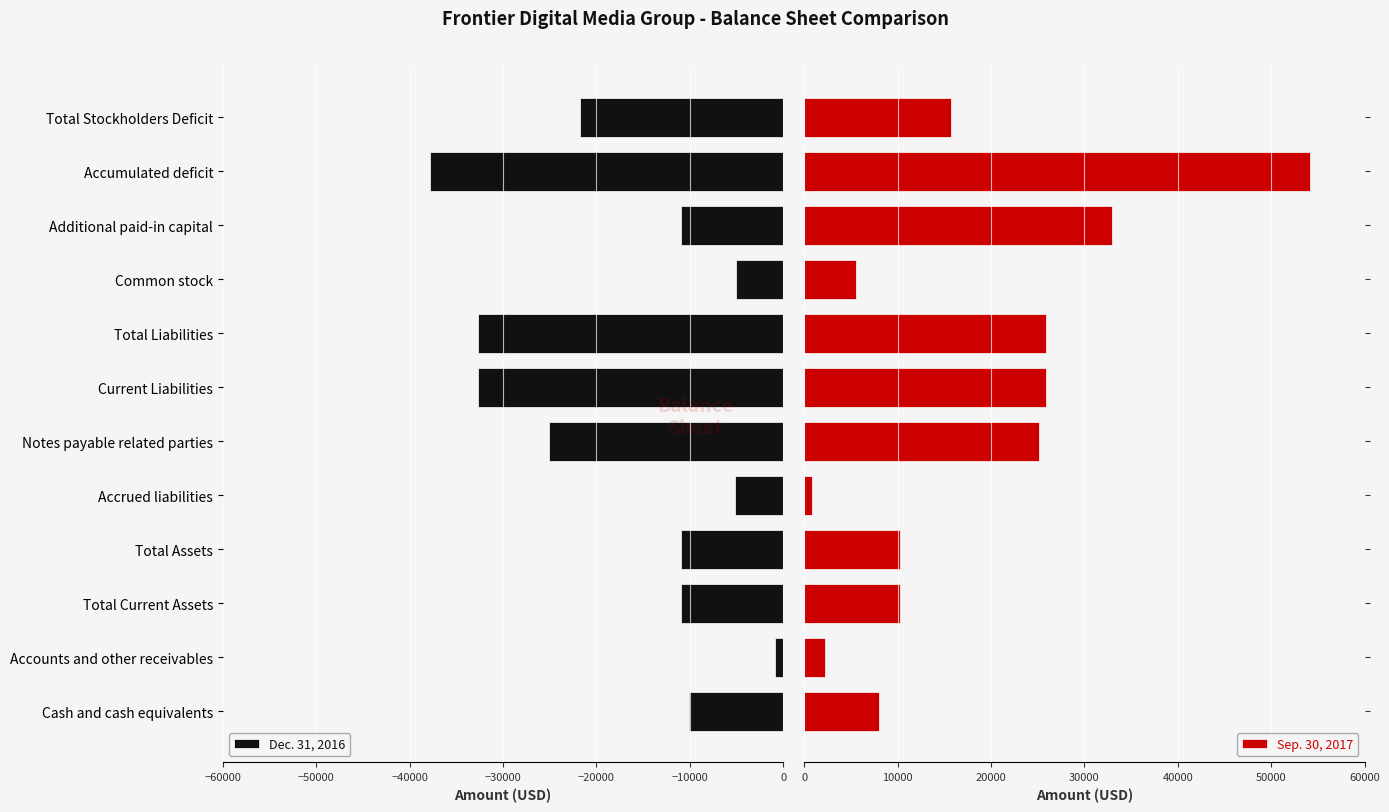

How many values in the Sep. 30, 2017 series are below 15678?

6